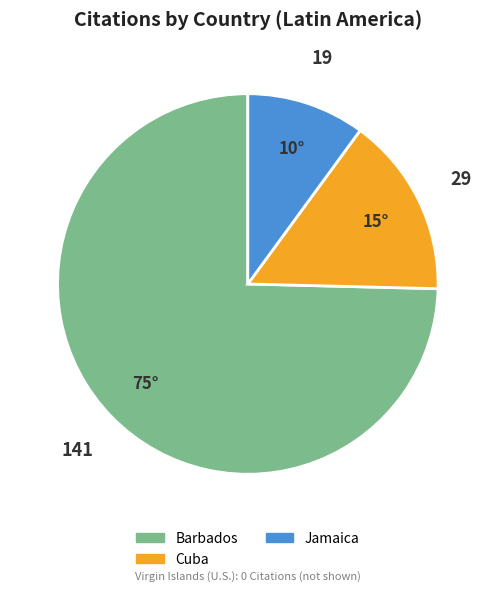

Is the sum of Jamaica and Barbados greater than half?

Yes